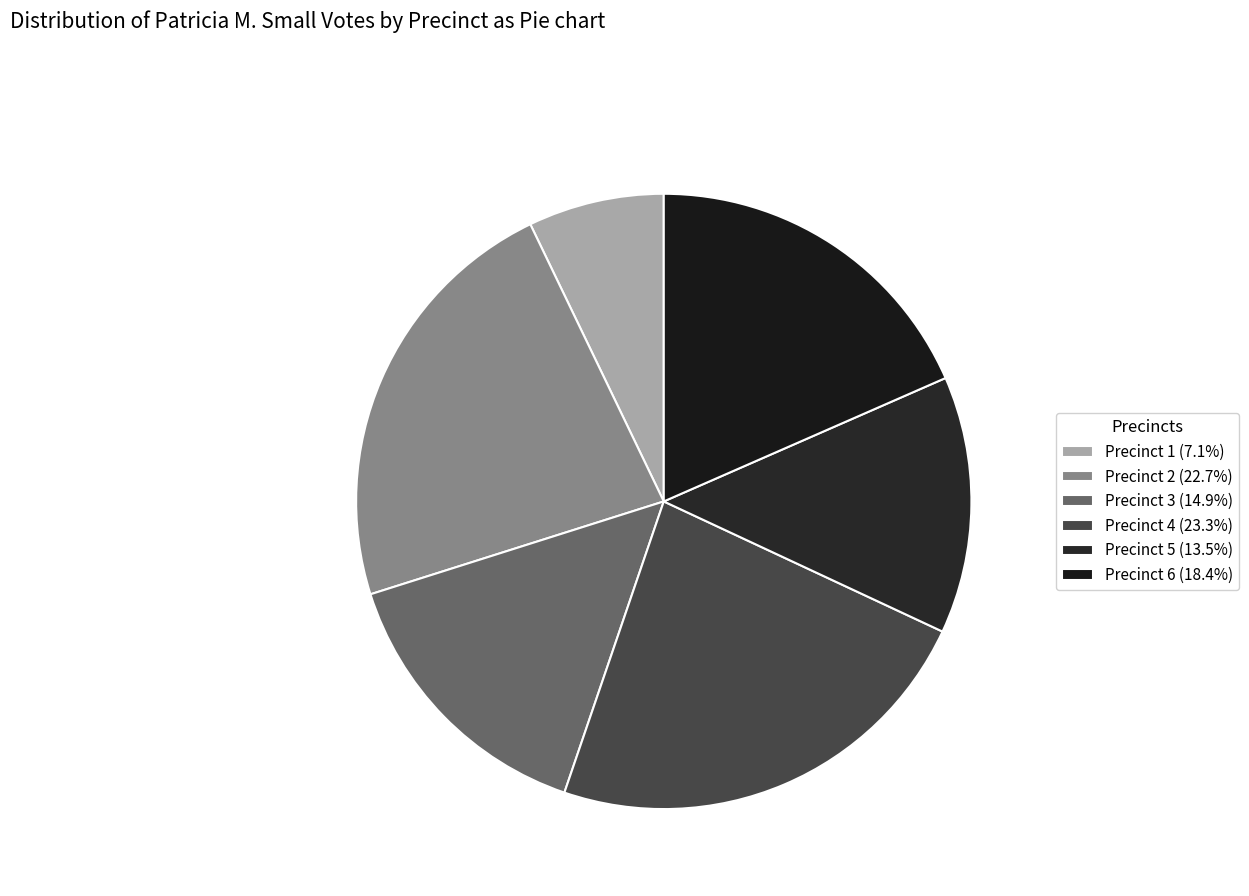

How many segments does this pie chart have?

6